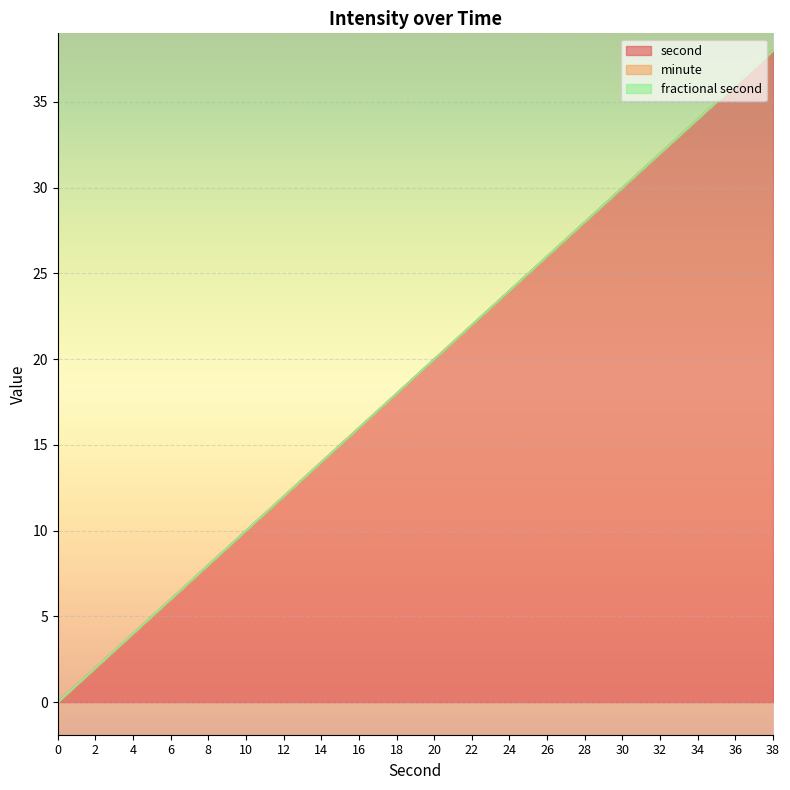

The value of fractional second at 4 is 0. True or false?

True